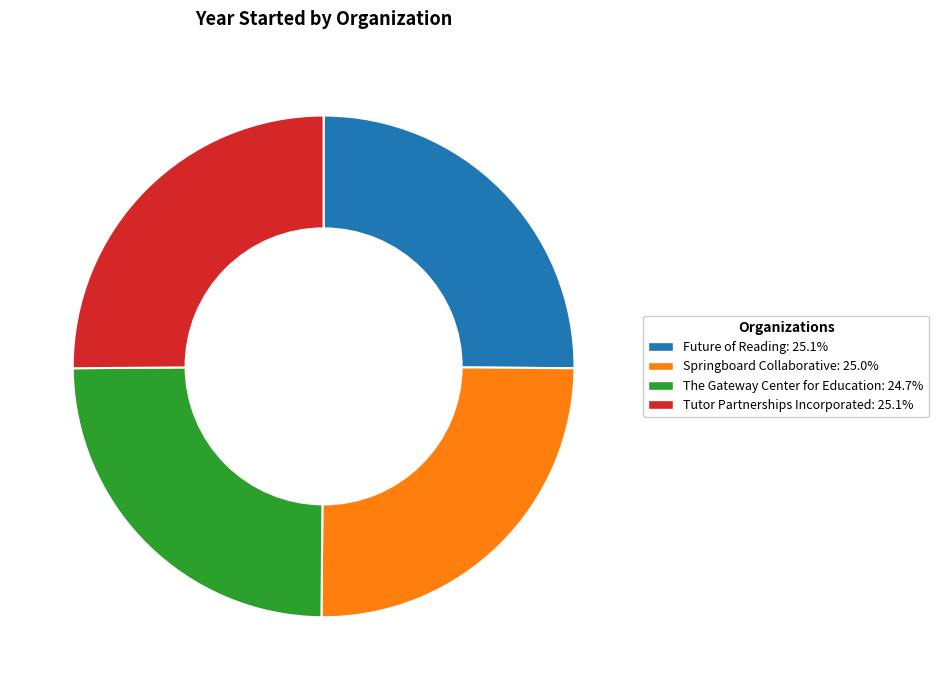

Is there a majority slice in this chart?

No